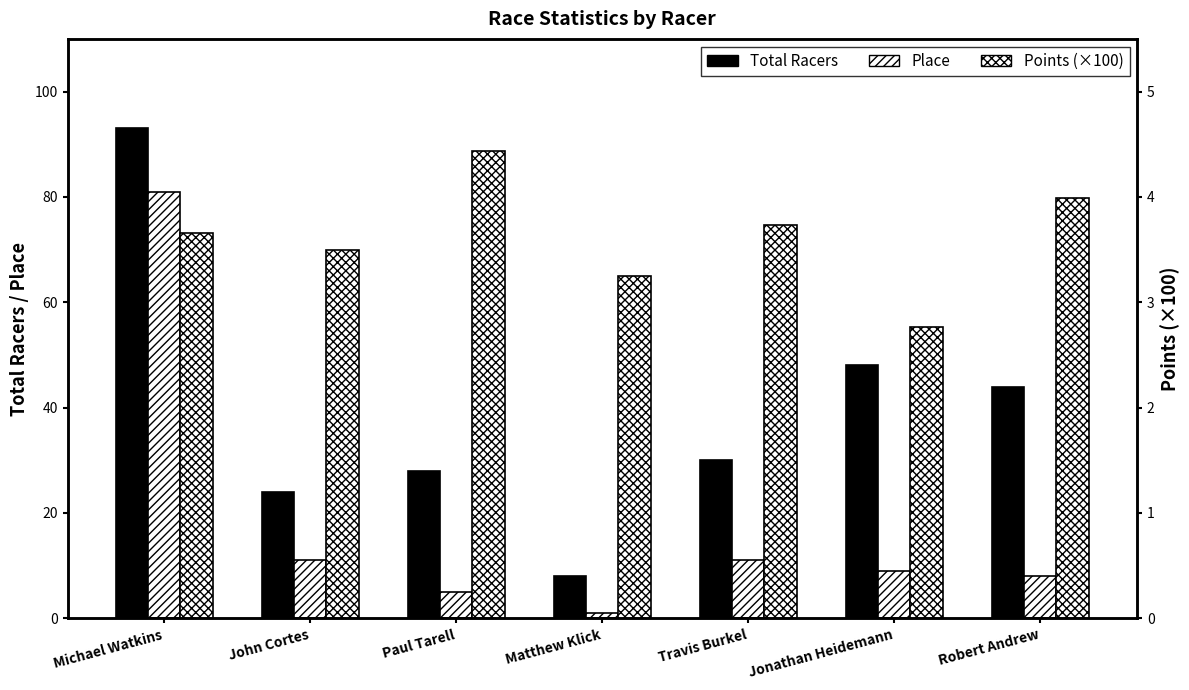

How many groups of bars are there?

7